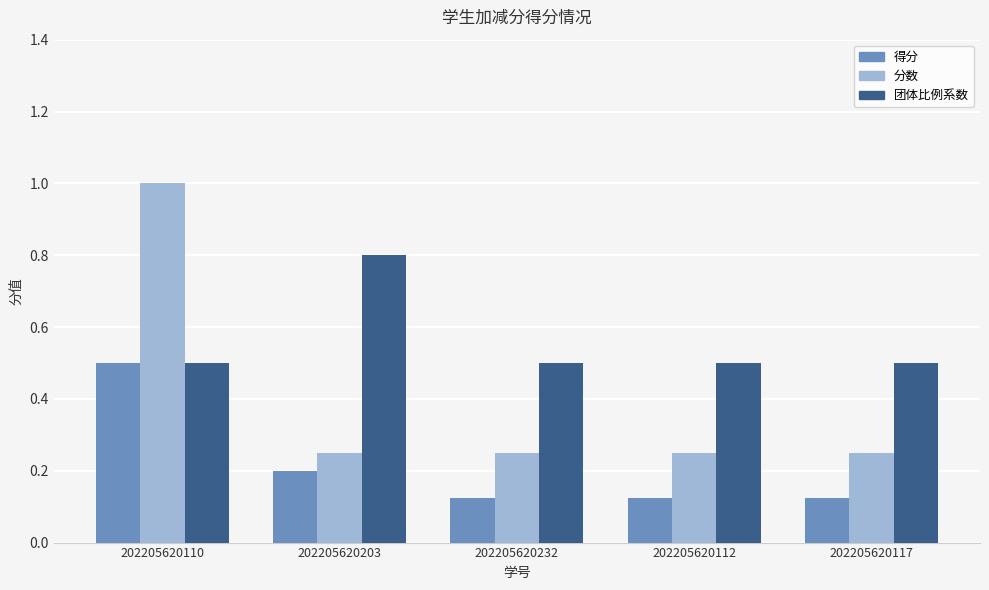

What is the sum of the 团体比例系数 values at 202205620203 and 202205620117?

1.3